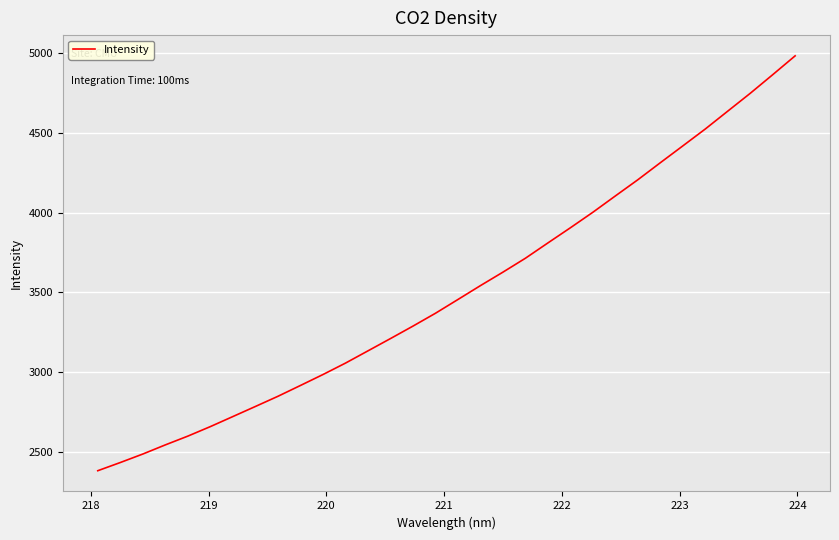

Count the number of data series in this chart.

1